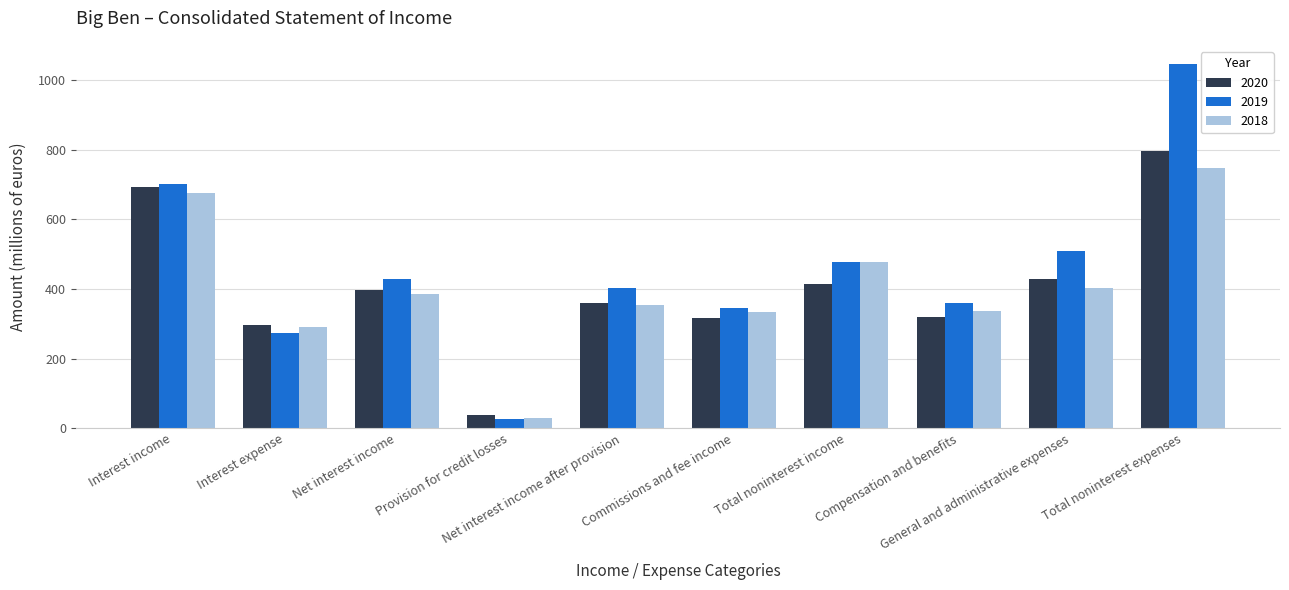

At which category is the sum across all series the highest?

Total noninterest expenses